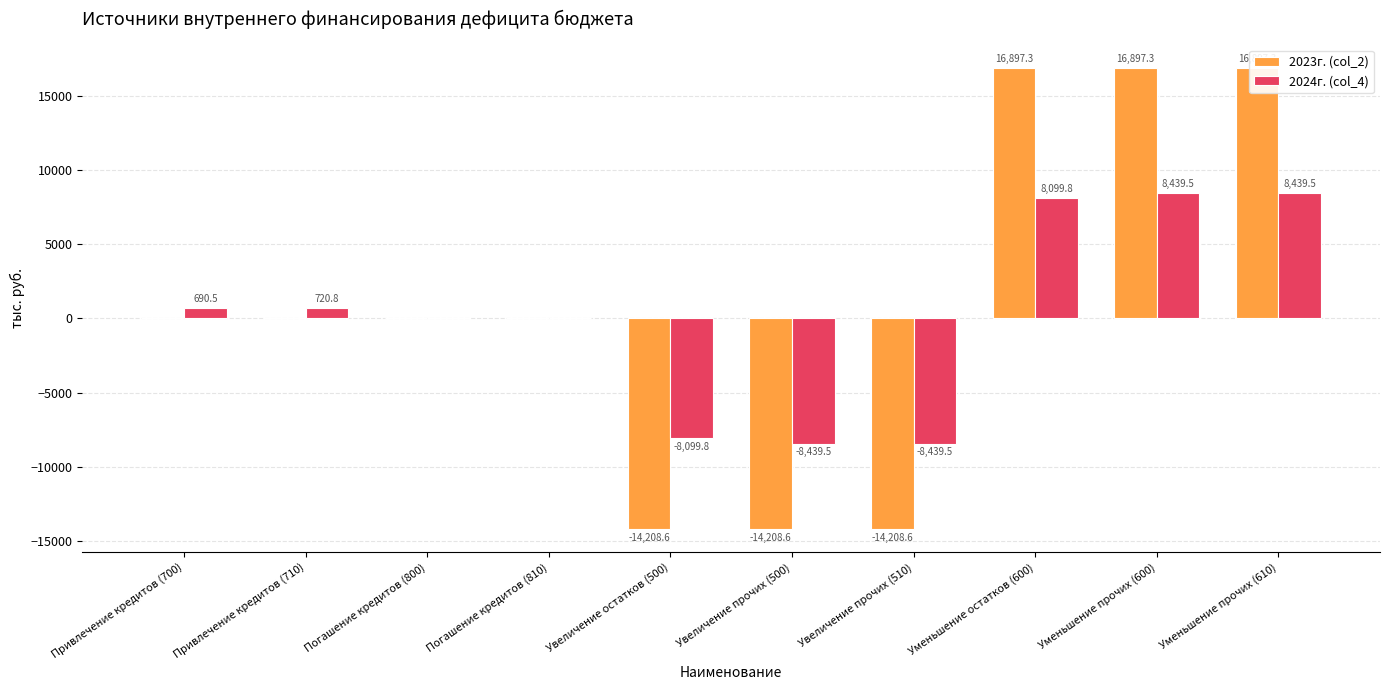

What is the minimum value for 2024г. (col_4)?

-8439.5